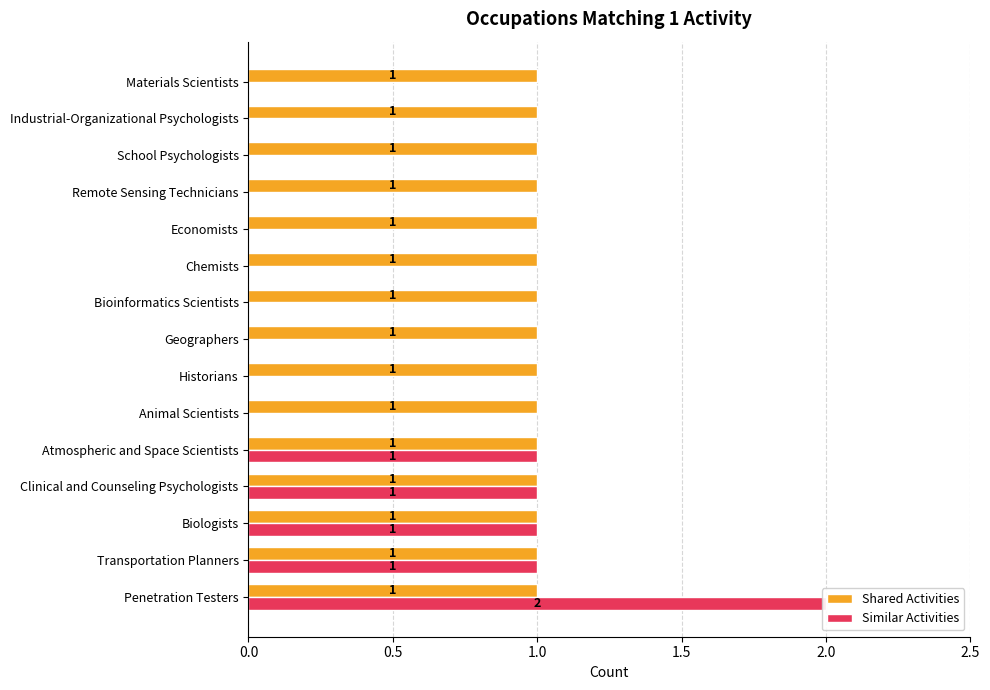

Are the bars grouped side by side (vs. stacked)?

Yes